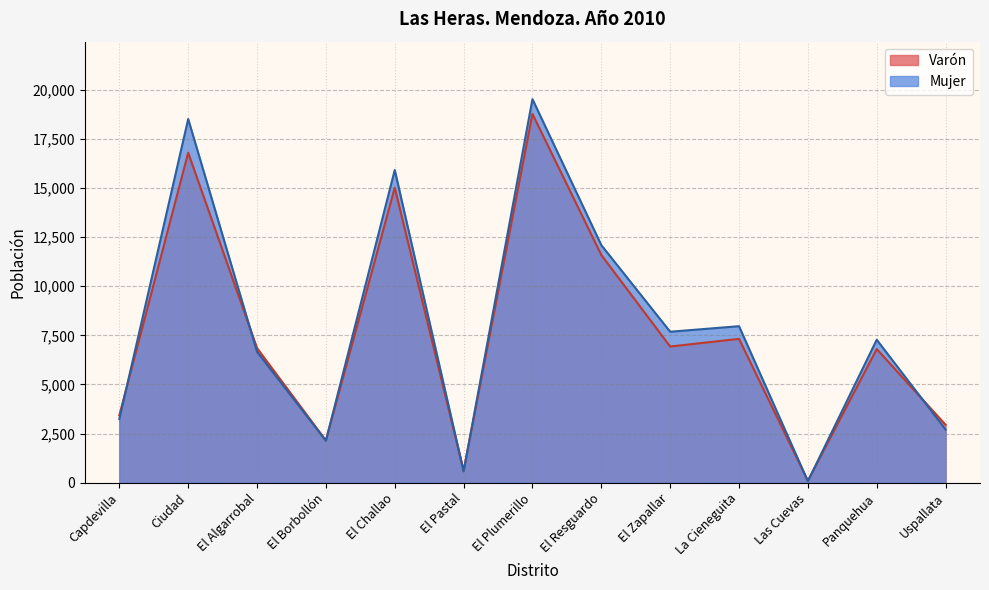

Is it true that Varón equals 810 at El Pastal?

False